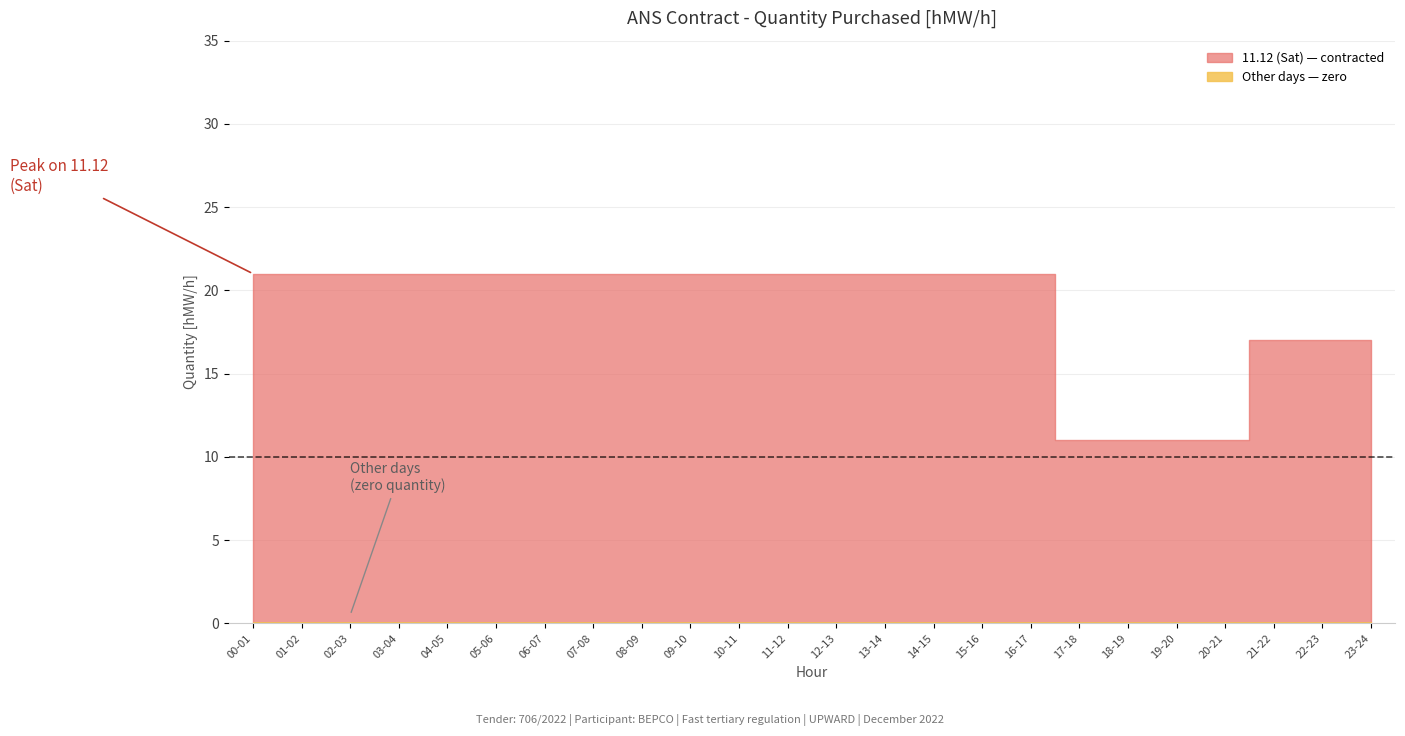

True or false: 02.12 (Fri) and 01.12 (Thu) cross at least once.

False